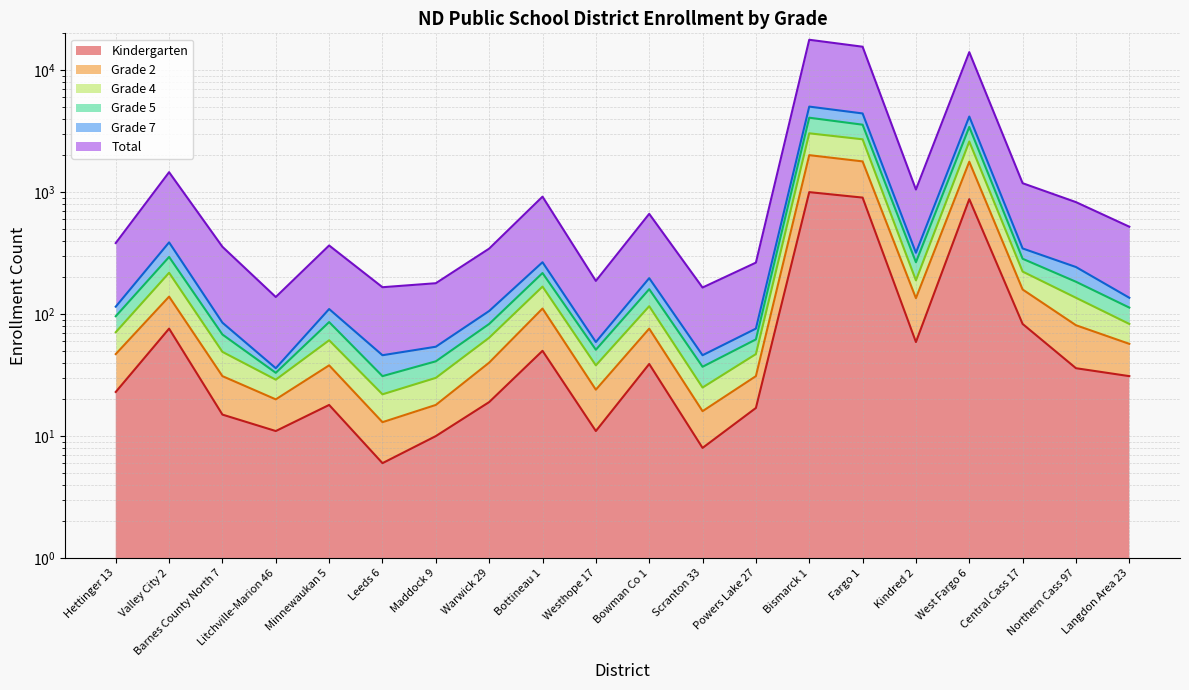

At which category does Total reach its first local peak?

Valley City 2